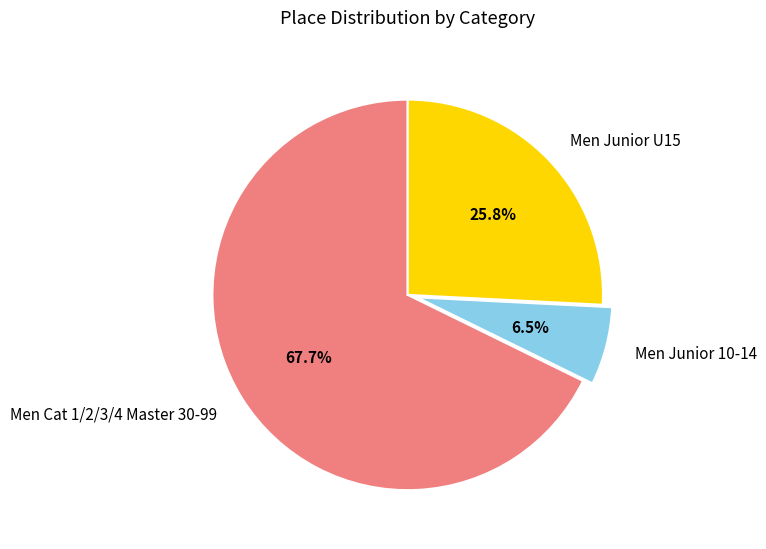

To the nearest percent, what portion does Men Cat 1/2/3/4 Master 30-99 represent?

68%